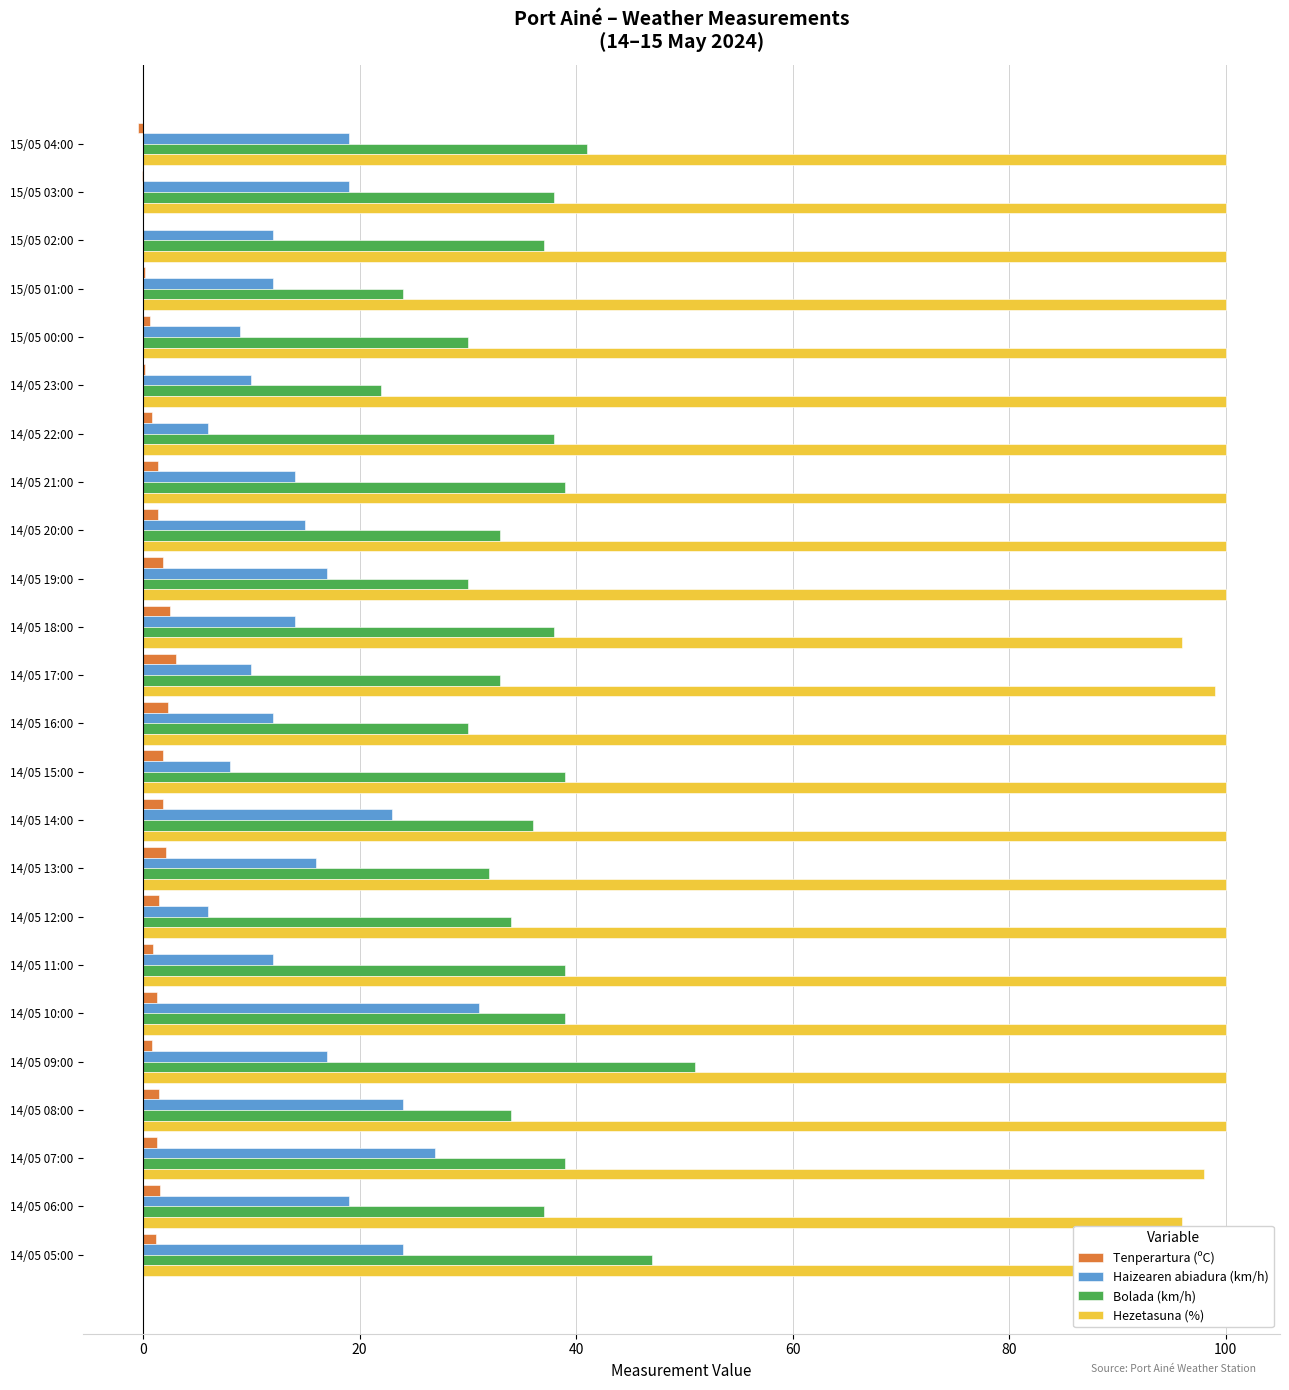

What is the difference between the maximum and minimum values in the Tenperartura (ºC) series?

3.5